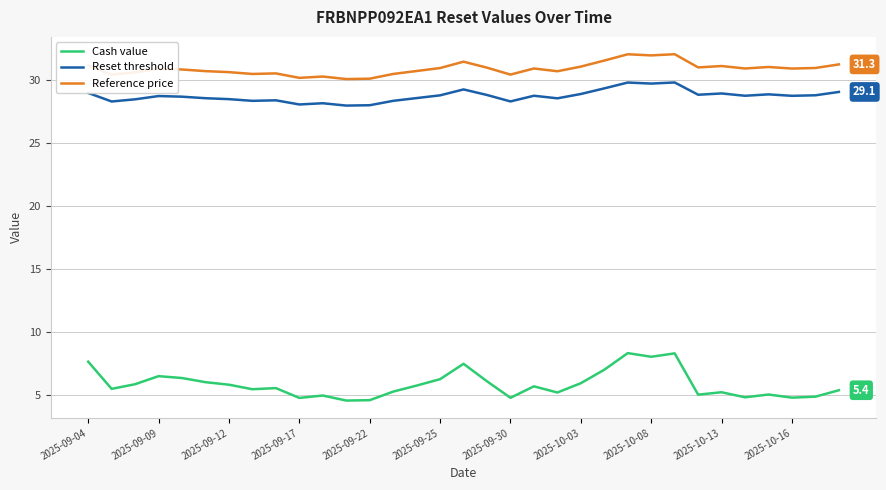

Rank the series by their maximum value, from highest to lowest.

Reference price, Reset threshold, Cash value